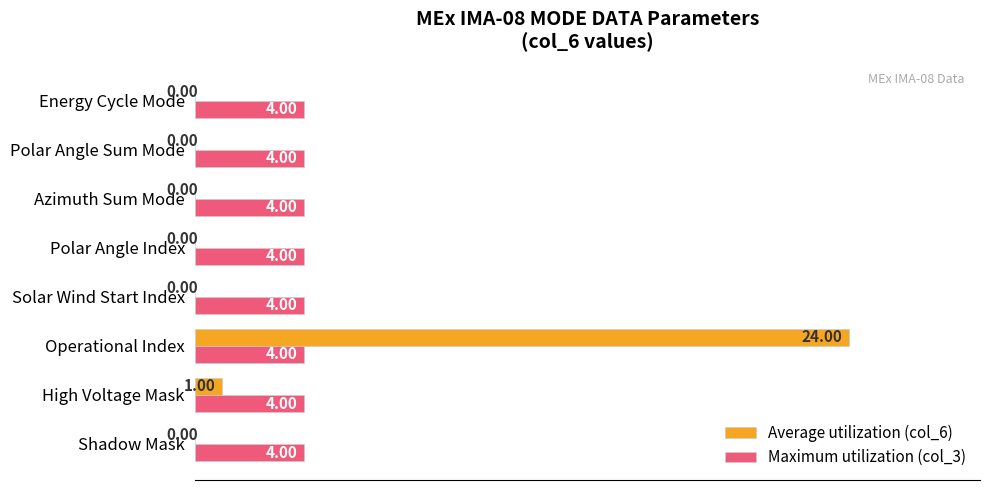

What are all the series names shown in the legend?

Average utilization (col_6), Maximum utilization (col_3)